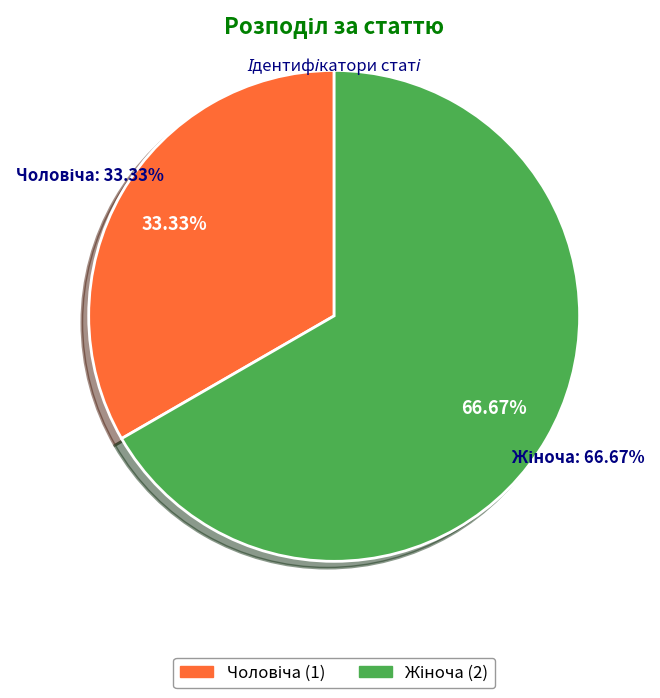

Count the number of slices in the pie.

2